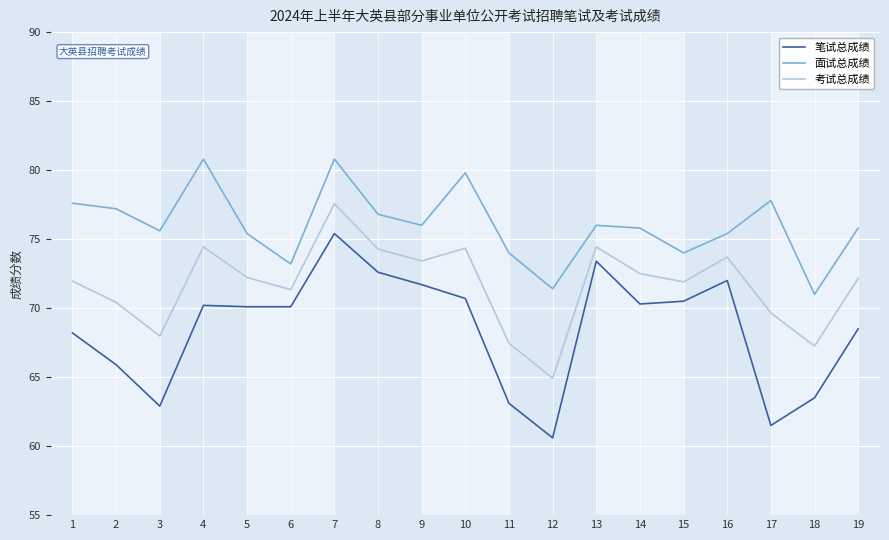

True or false: 笔试总成绩 has a value of 70.3 at 14.

True